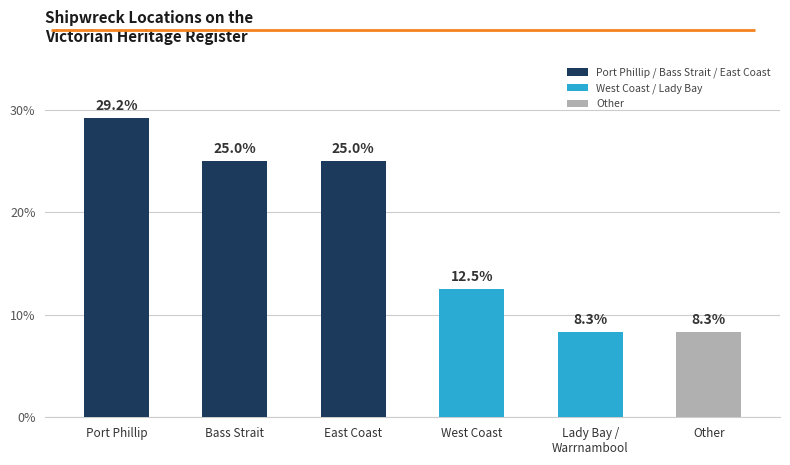

What is the sum of all values?

108.3